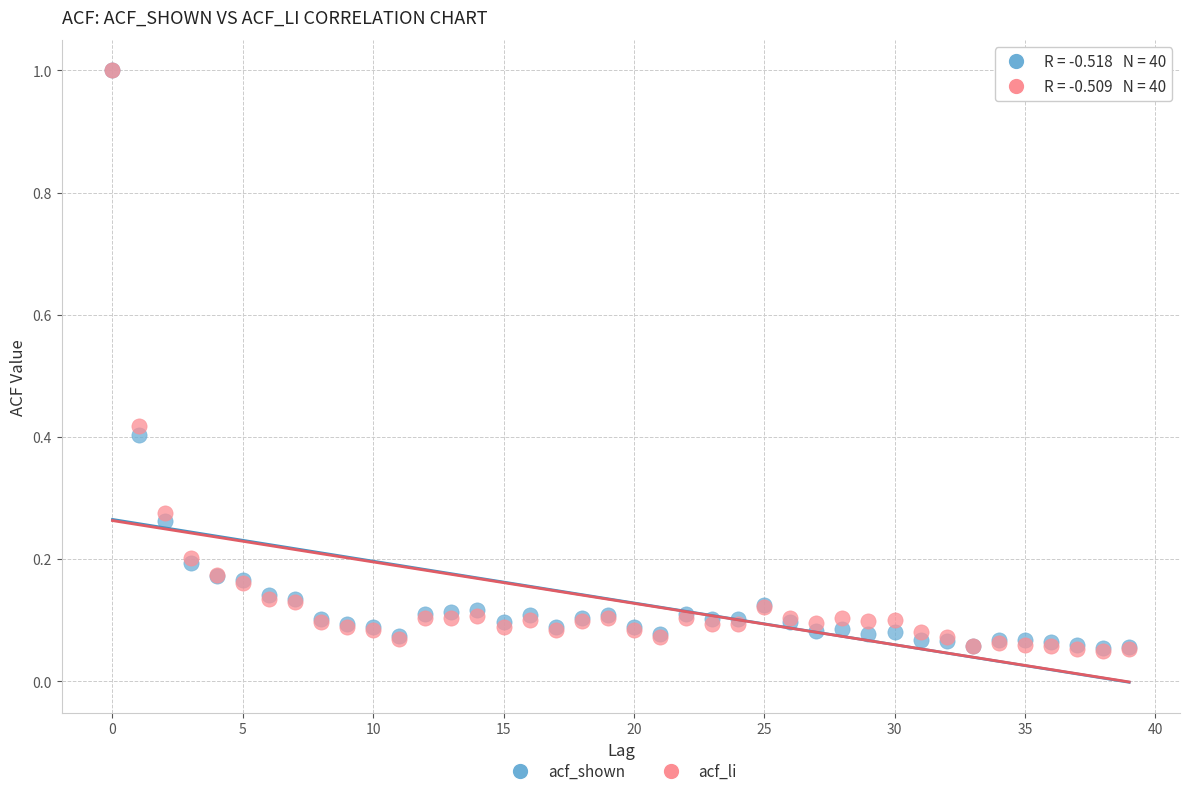

What are all the series names shown in the legend?

acf_shown, acf_li